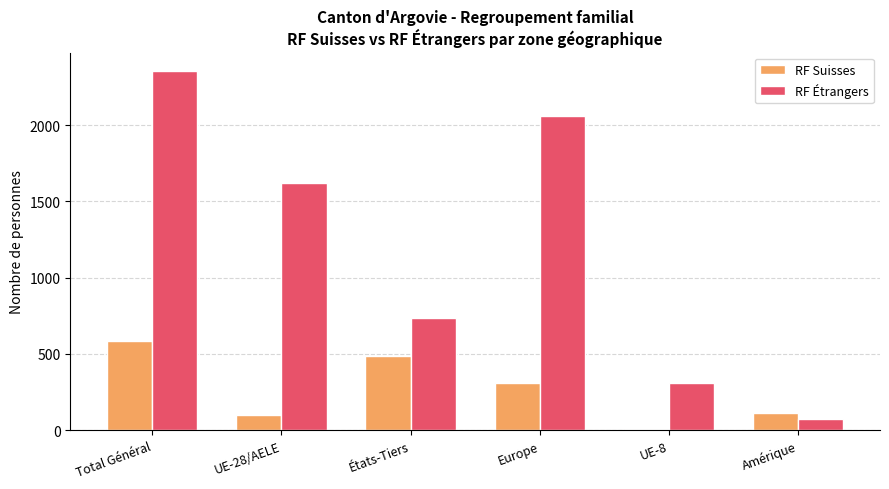

Between Europe and Amérique, which series saw the biggest shift?

RF Étrangers